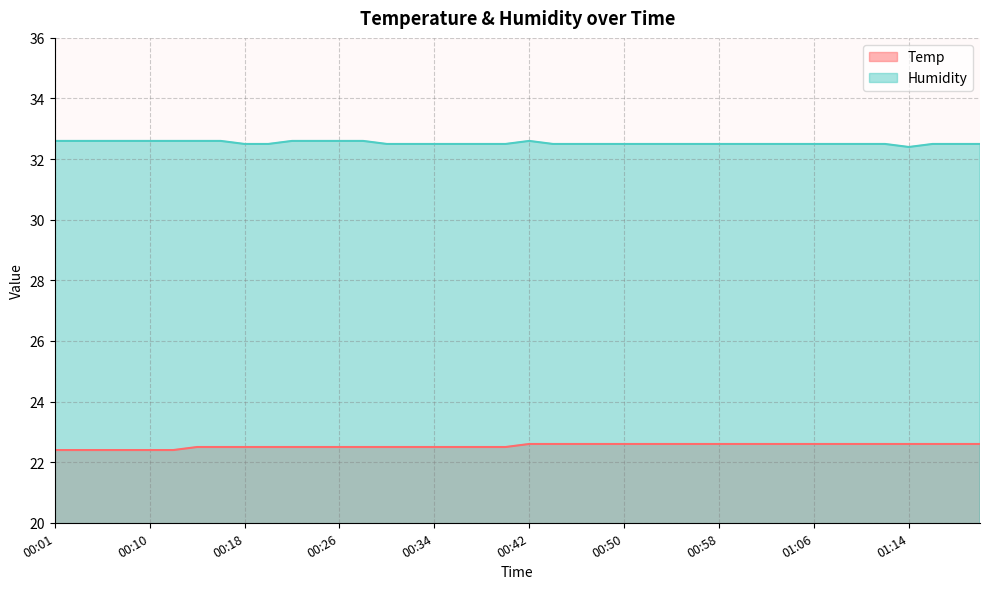

What is the value of the Humidity point at the 34th from the left?

32.5